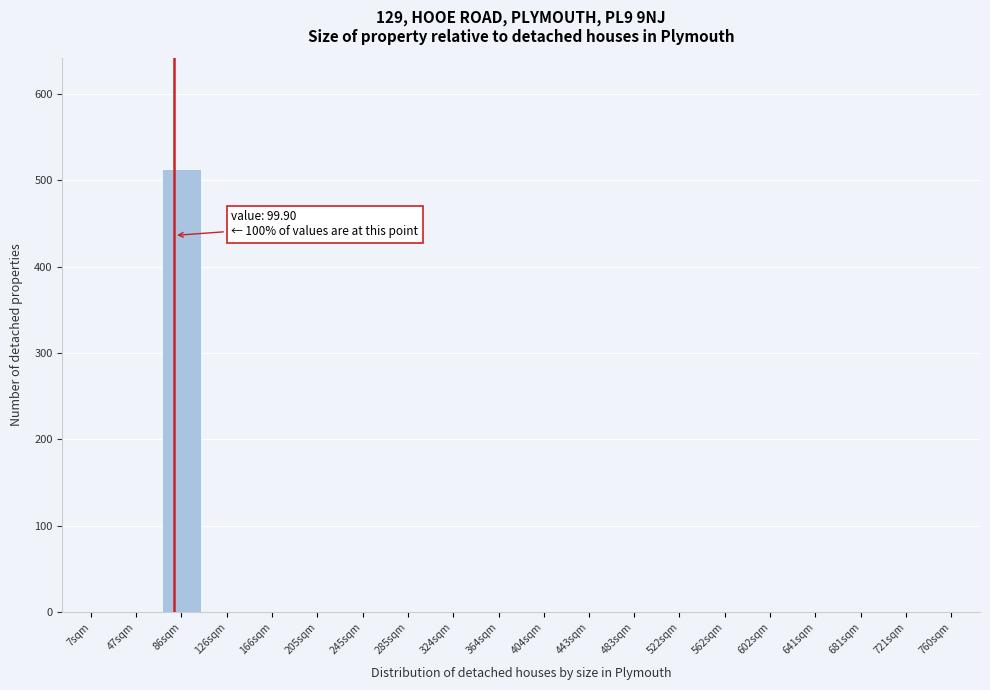

Reading right to left, list all the values displayed in this chart.

760sqm=0	721sqm=0	681sqm=0	641sqm=0	602sqm=0	562sqm=0	522sqm=0	483sqm=0	443sqm=0	404sqm=0	364sqm=0	324sqm=0	285sqm=0	245sqm=0	205sqm=0	166sqm=0	126sqm=0	86sqm=513	47sqm=0	7sqm=0